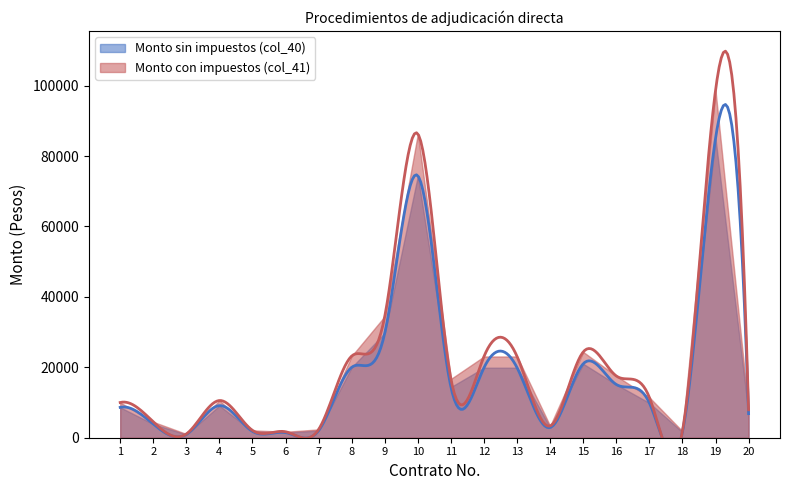

At which label does Monto sin impuestos (col_40) first exceed 9882?

8